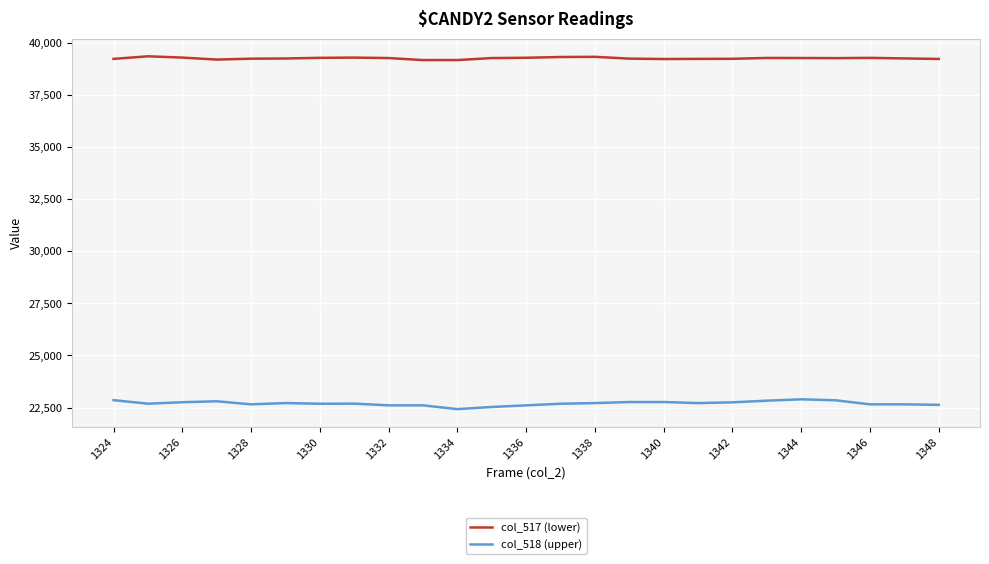

What is the greatest value displayed?

39346